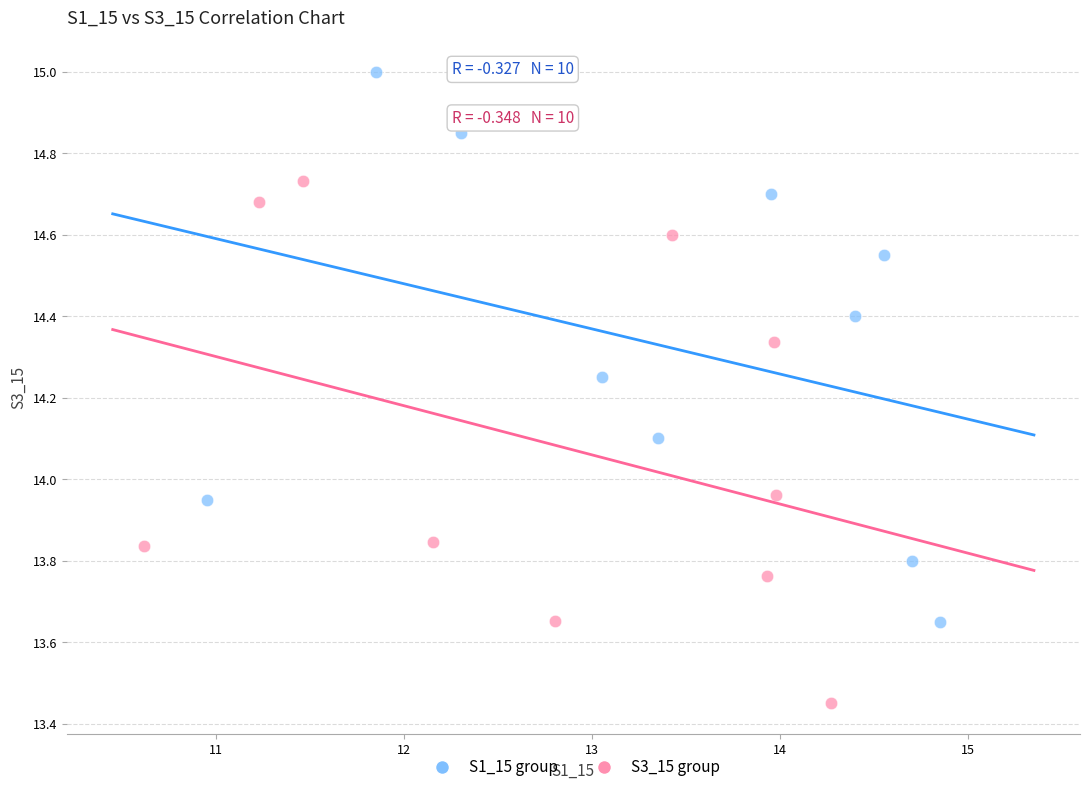

What are all the series names shown in the legend?

S1_15 group, S3_15 group